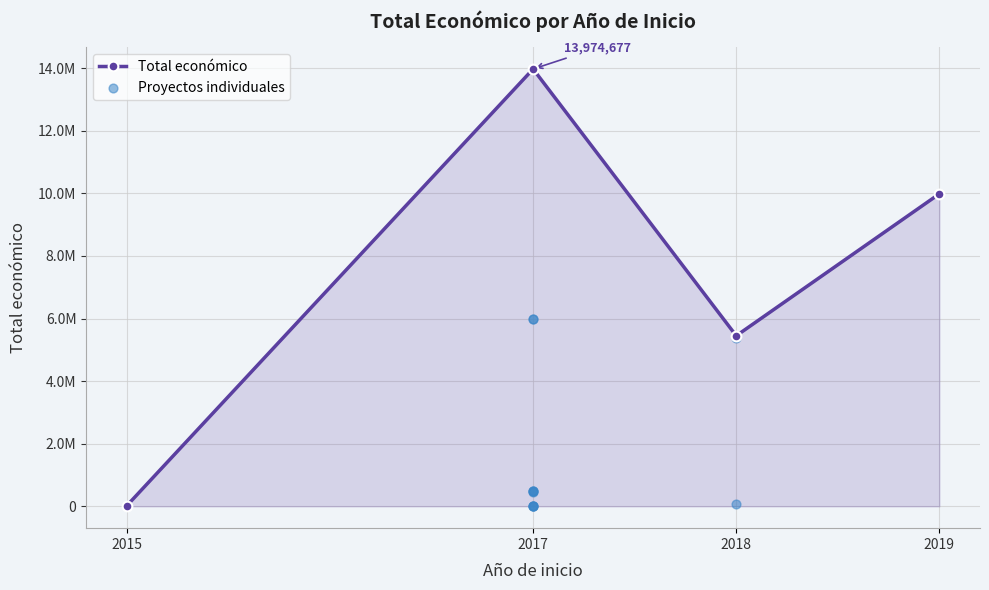

What is the change in value from 2018 to 2017?

-53880